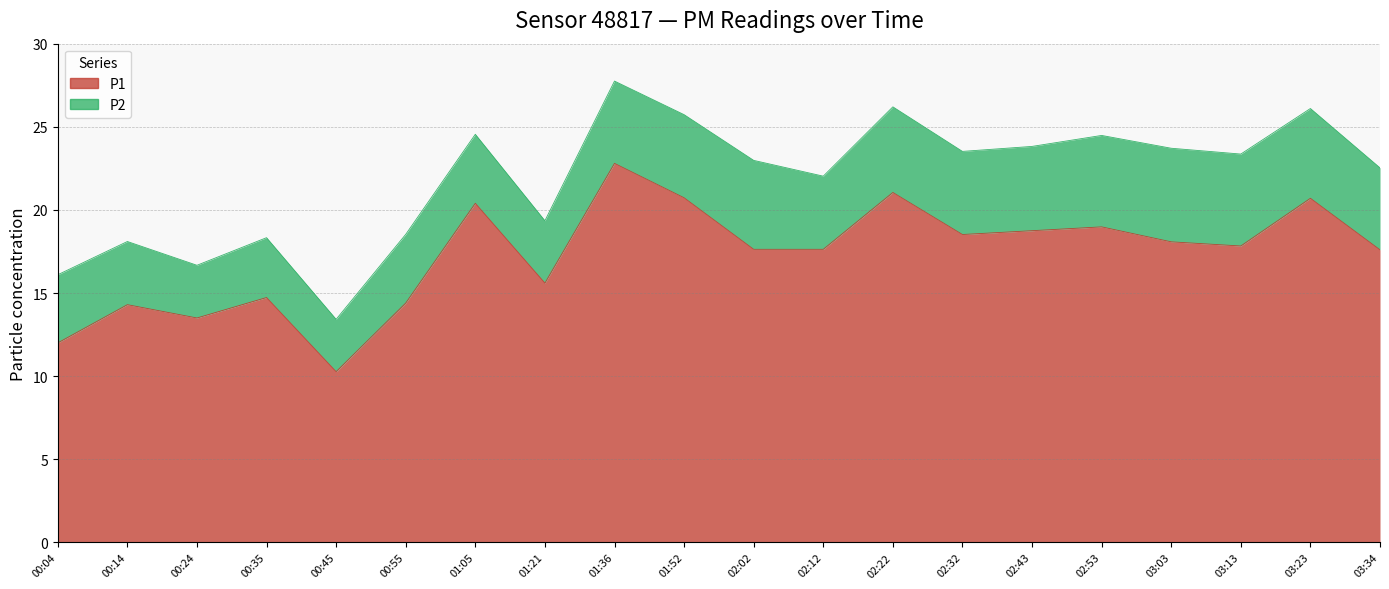

What is the difference between the second highest and second lowest values?

9.1